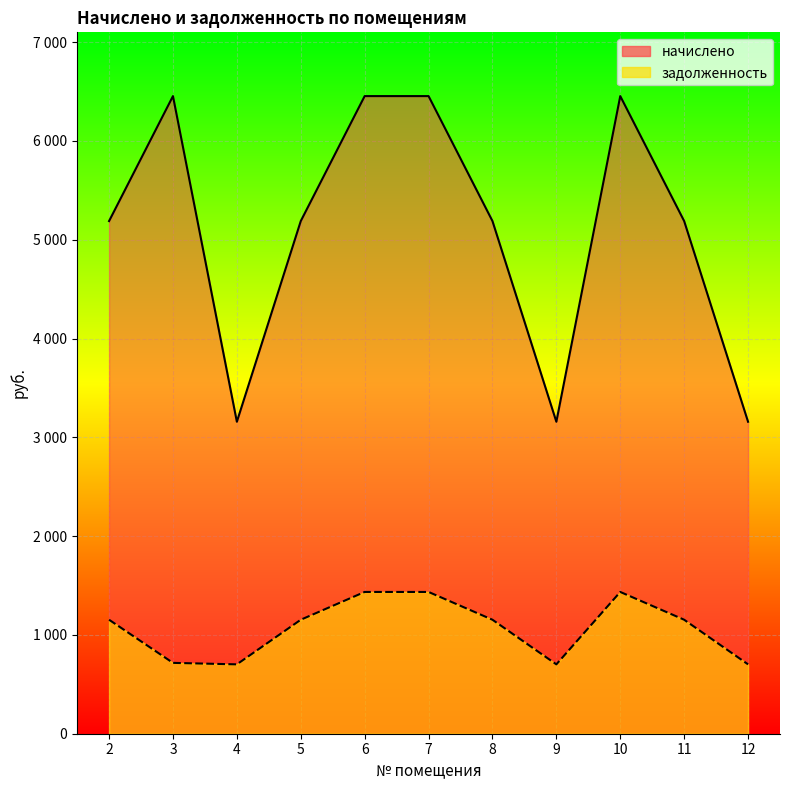

What is the lowest value of the начислено series?

3158.0